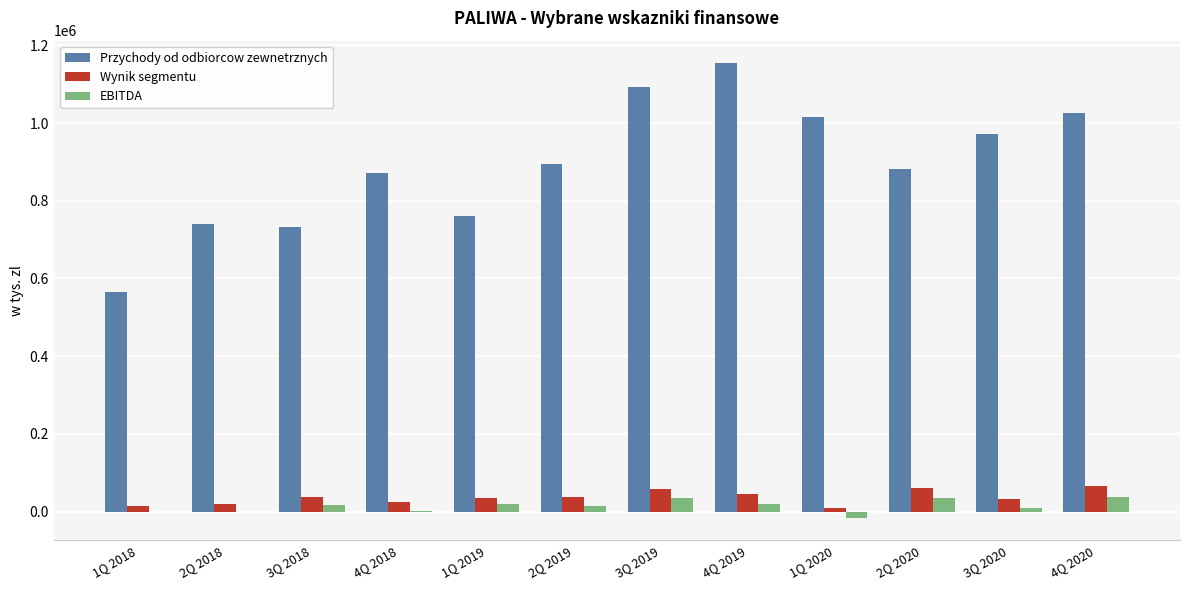

Count the number of data series in this chart.

3